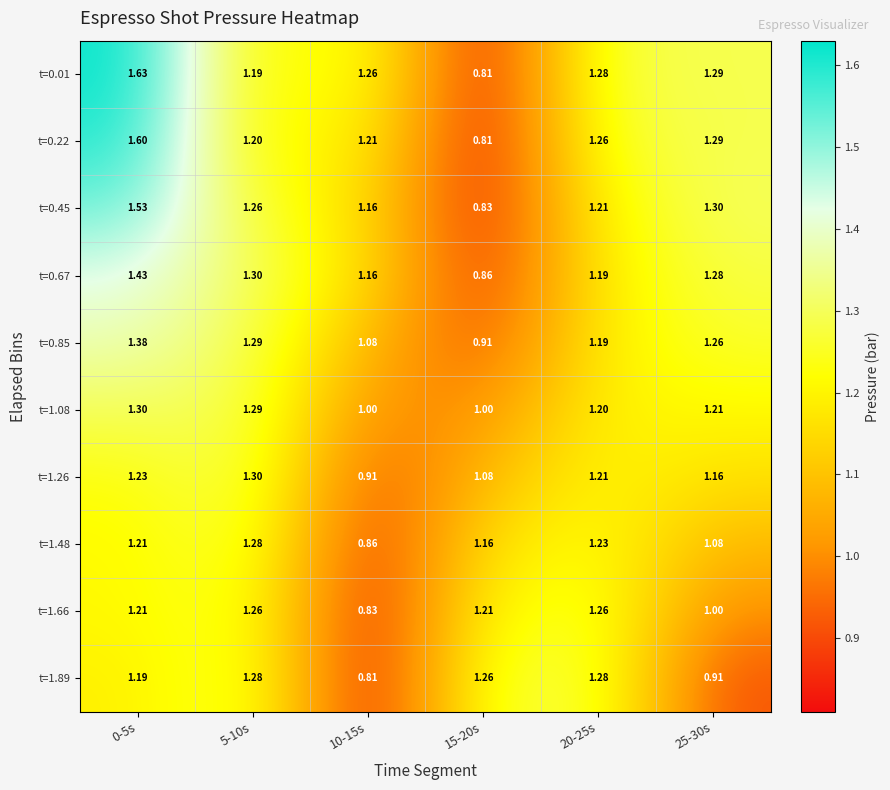

Is the value of t=0.01 at 5-10s greater than the value of t=1.08 at 20-25s?

No